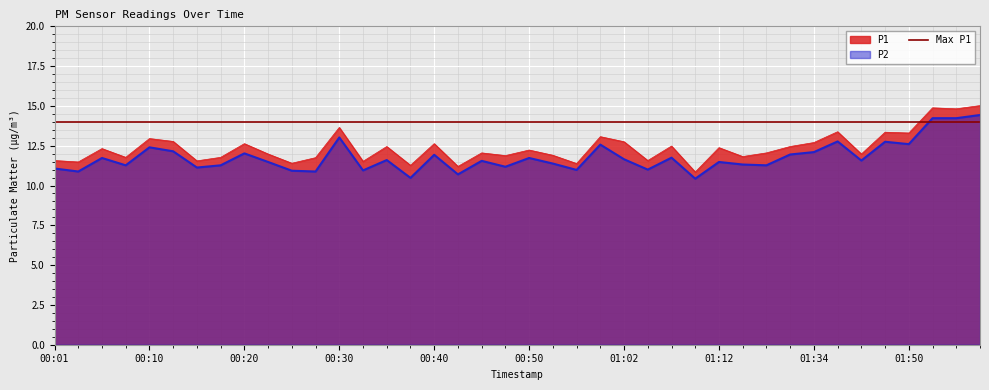

Reading left to right, list all the values displayed in this chart.

P1: 11.6	11.5	12.3	11.8	12.9	12.8	11.6	11.8	12.6	12.0	11.4	11.8	13.7	11.5	12.4	11.3	12.6	11.2	12.1	11.9	12.2	11.9	11.4	13.1	12.8	11.6	12.5	10.8	12.4	11.8	12.1	12.4	12.7	13.4	12.0	13.3	13.3	14.9	14.8	15.0
P2: 11.1	10.9	11.7	11.3	12.4	12.2	11.1	11.3	12.0	11.5	10.9	10.9	13.0	10.9	11.6	10.5	11.9	10.7	11.6	11.2	11.7	11.4	11.0	12.6	11.7	11.0	11.8	10.4	11.5	11.3	11.3	11.9	12.1	12.8	11.6	12.8	12.6	14.2	14.2	14.4